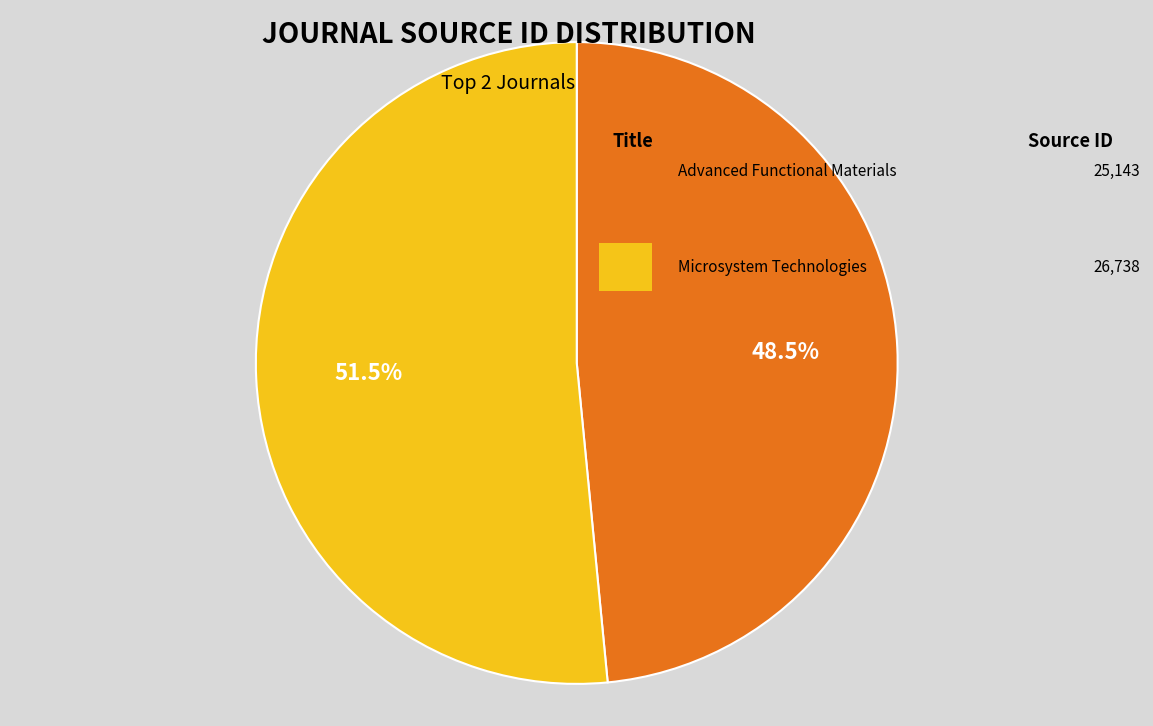

How many slices are in this pie chart?

2